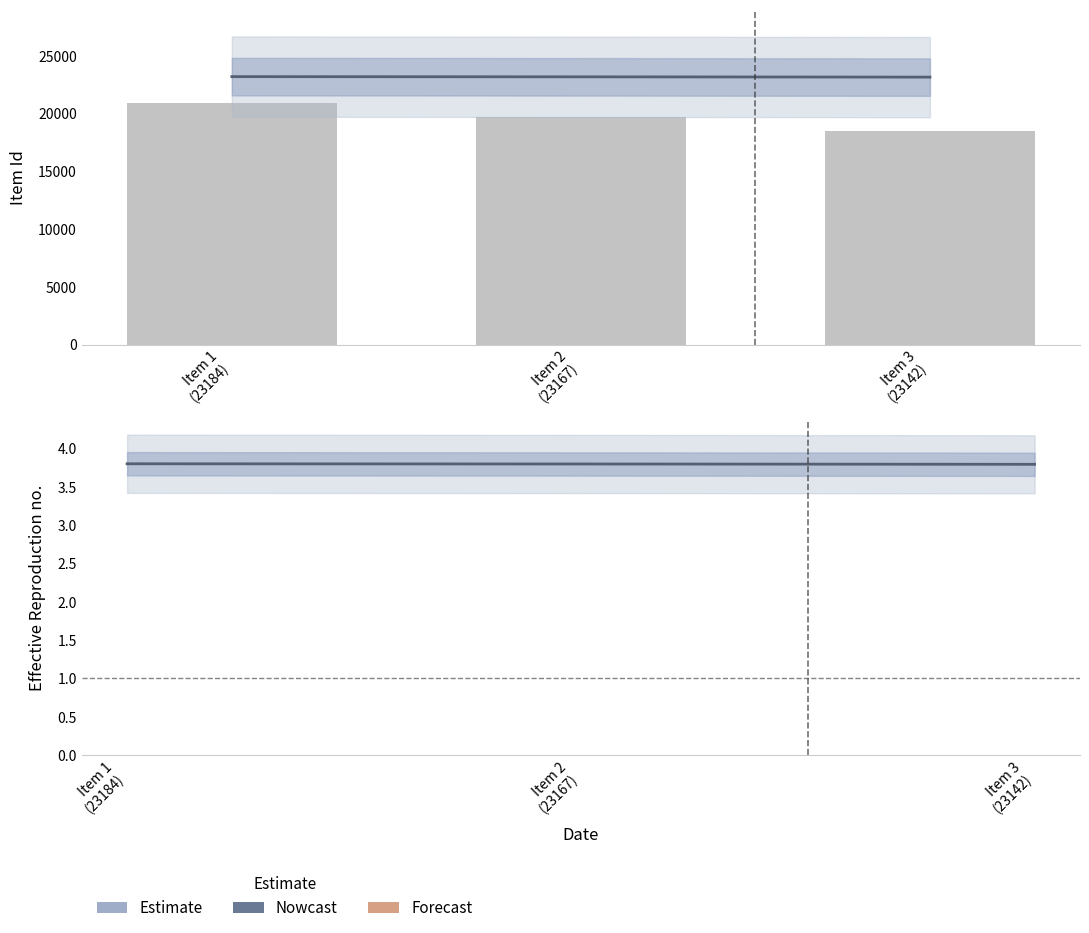

The Estimate series shows 3.8 at Item 1
(23184). True or false?

True